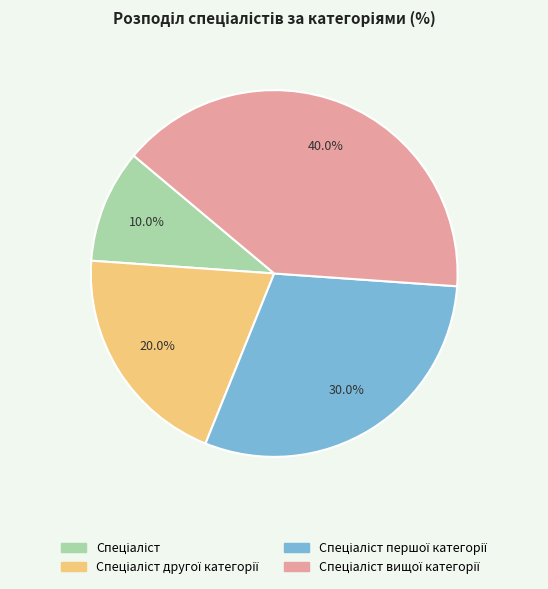

Is there a majority slice in this chart?

No